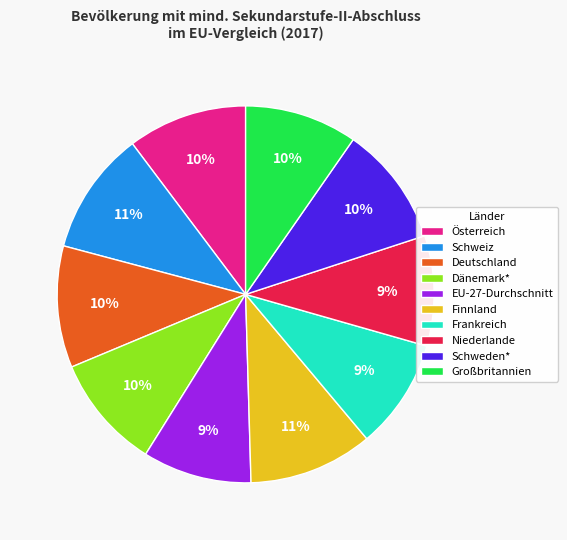

What percentage is the Niederlande slice, to the nearest percent?

9%